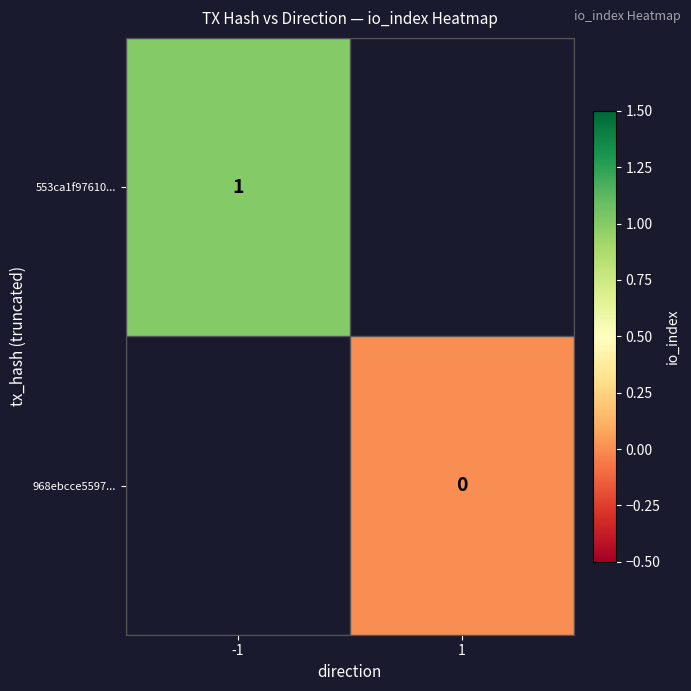

Is it true that 553ca1f97610... equals 0.2 at -1?

False